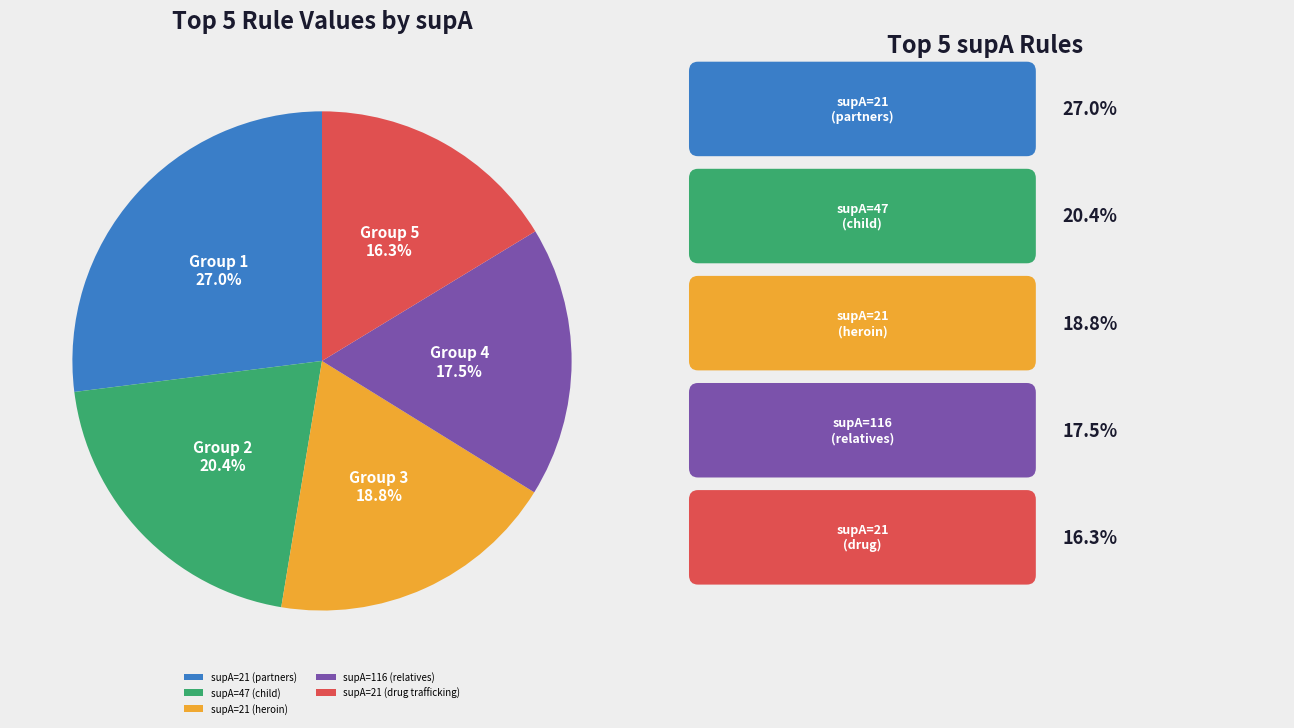

Is there a majority slice in this chart?

No